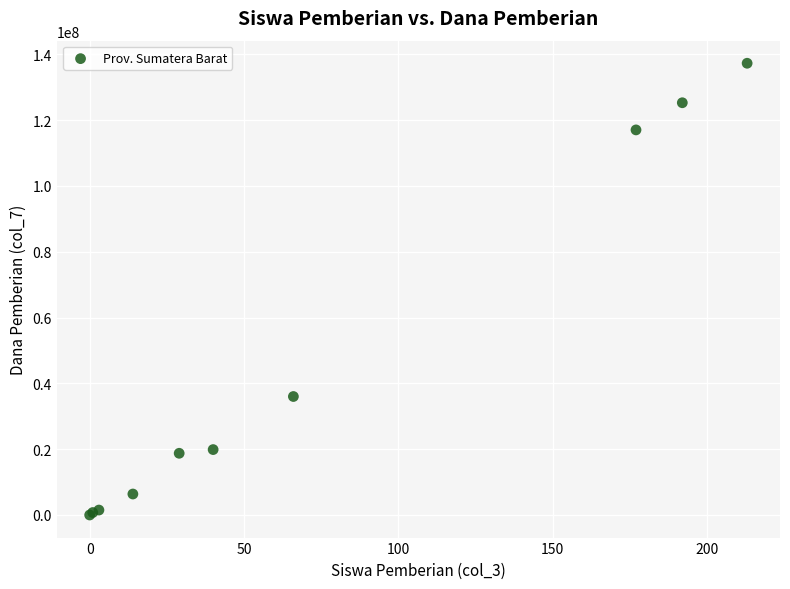

What Y value in the scatter plot is closest to 68625000?

36000000